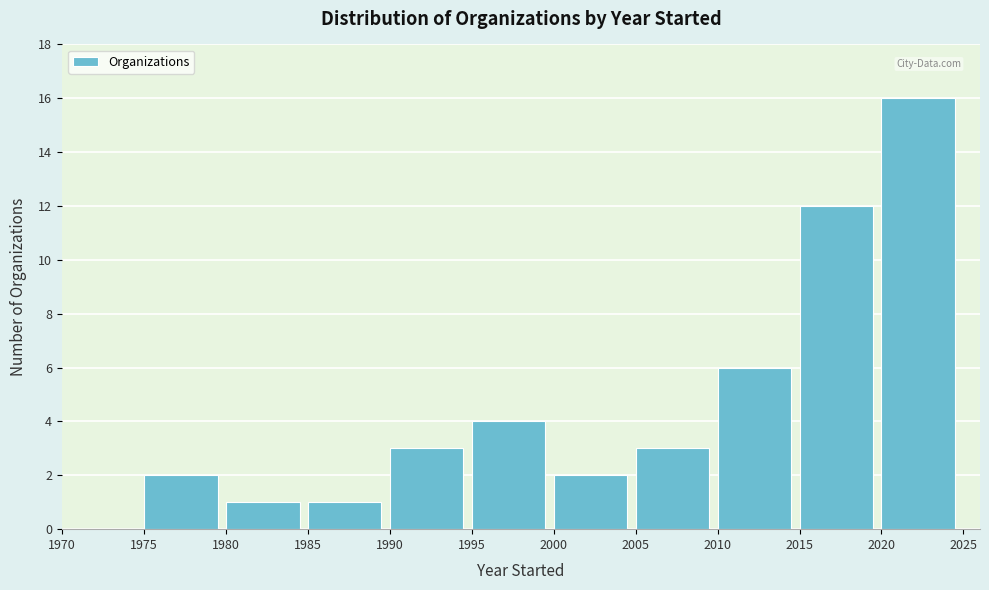

Over which range of the x-axis is the bar tallest?

2020 to 2025